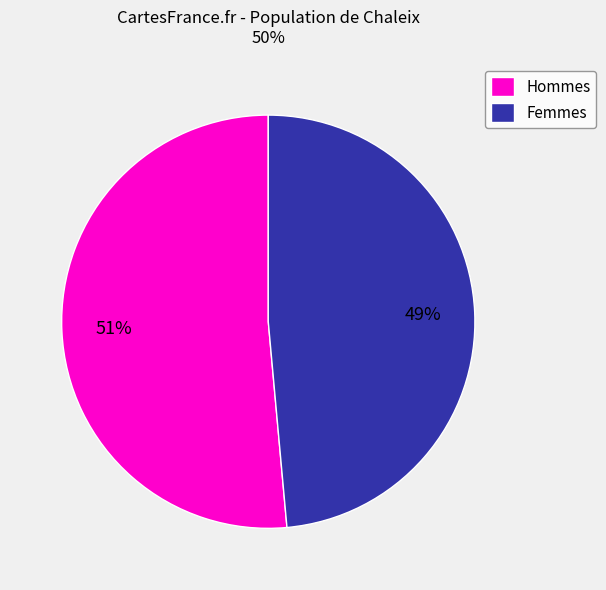

Is the sum of Hommes and Femmes greater than half?

Yes